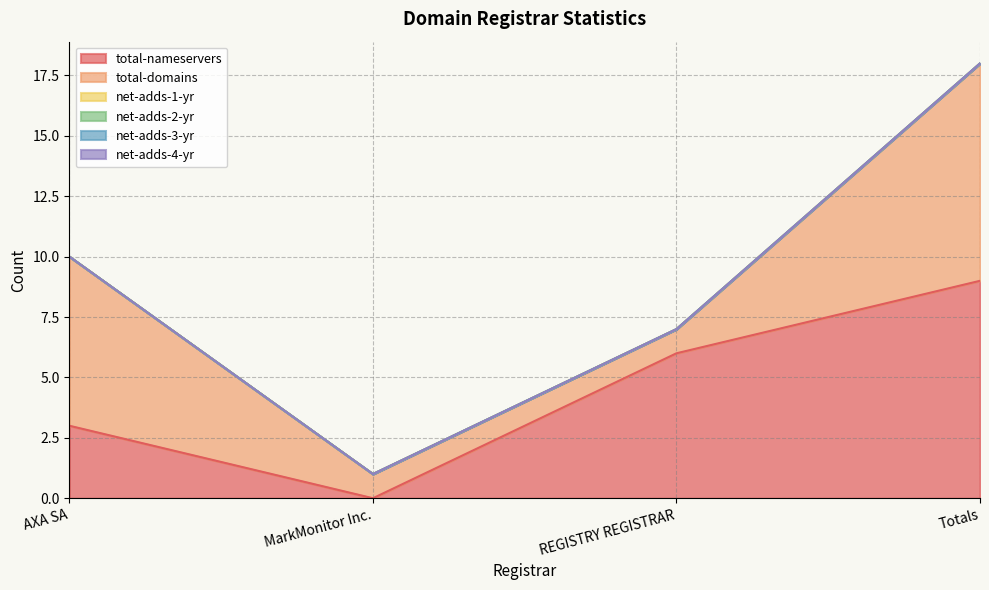

The value of net-adds-4-yr at Totals is 0. True or false?

True